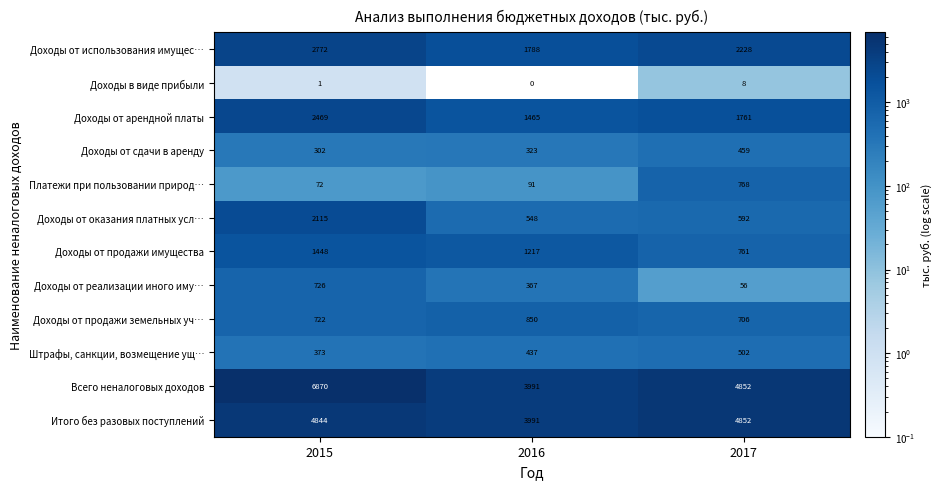

At which label is Всего неналоговых доходов closest to 5430?

2017